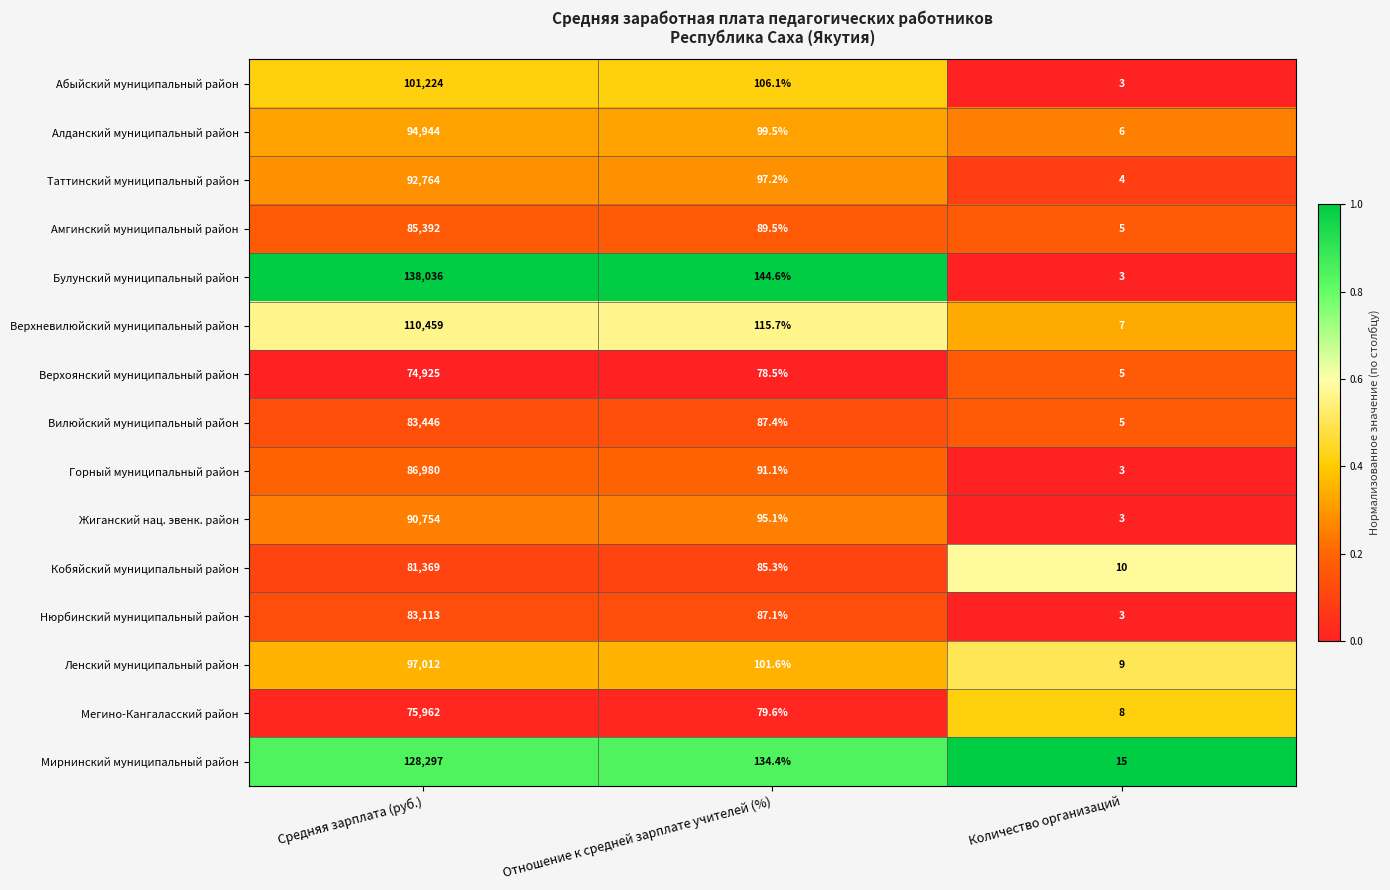

What is the sum of the Алданский муниципальный район values at Количество организаций and Средняя зарплата (руб.)?

94950.0